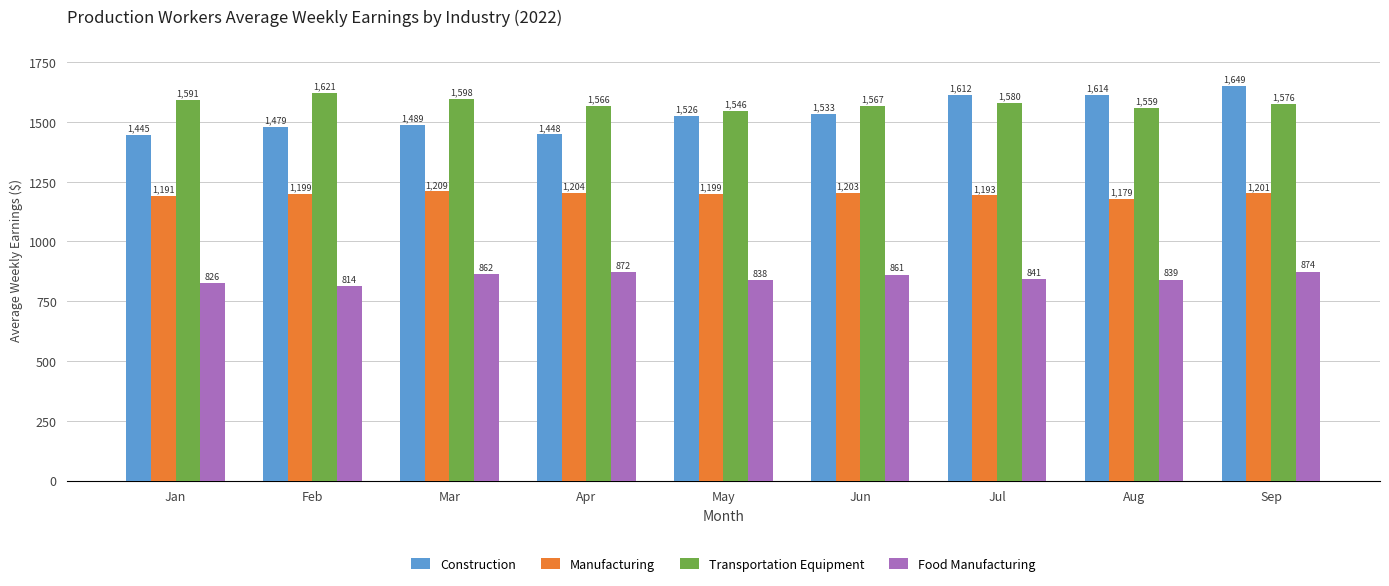

How many data points in Transportation Equipment are less than 1575?

4